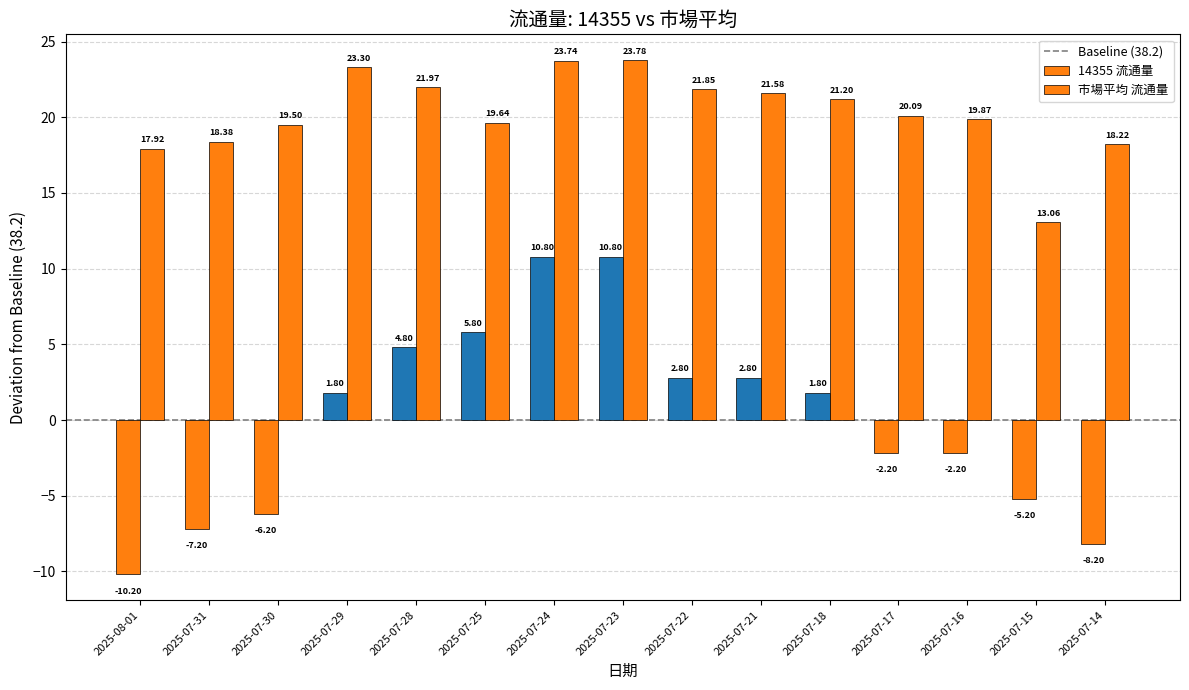

How many bars are there in total?

30